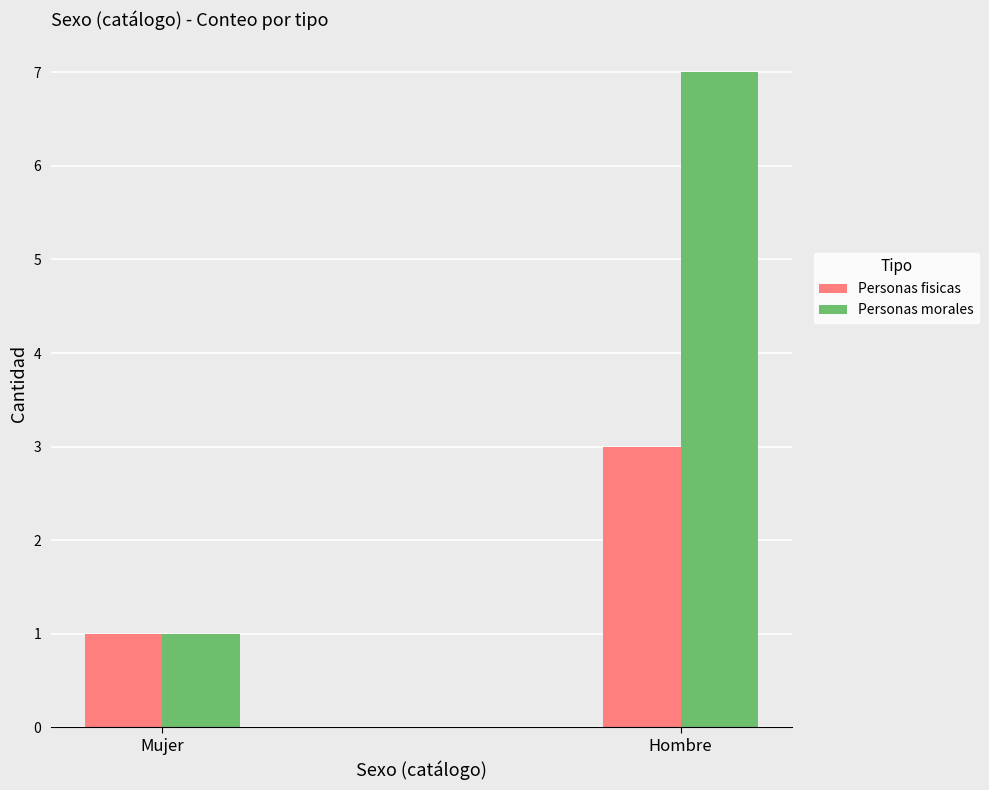

The value of Personas fisicas at Hombre is 5. True or false?

False